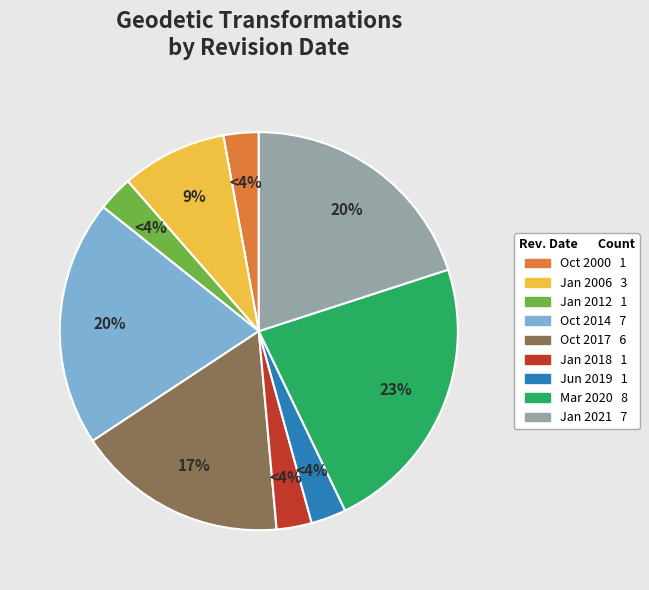

How many slices are in this pie chart?

9